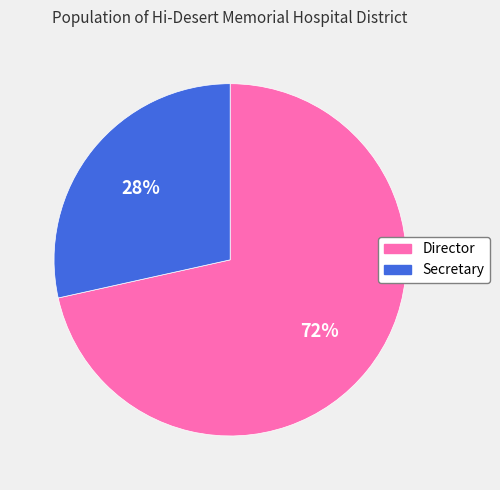

What is the smallest slice in the pie chart?

Secretary